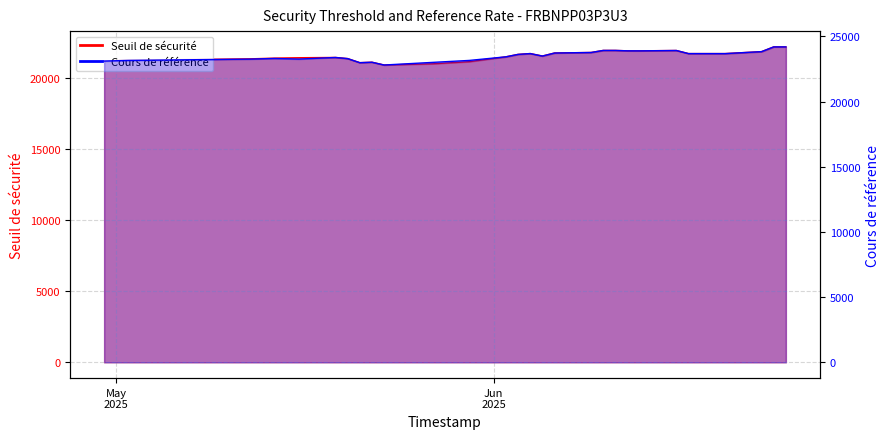

What is the lowest value of the Seuil de sécurité series?

20915.7